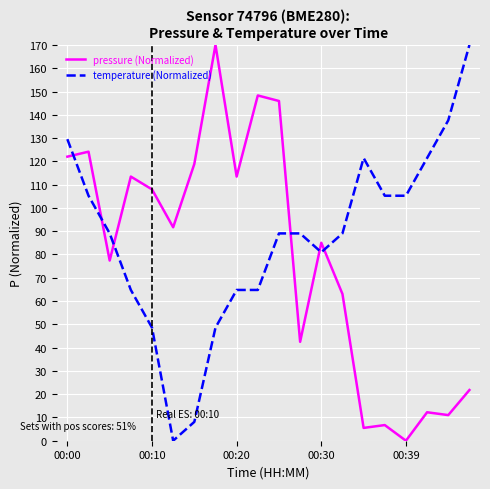

Which series has the largest total across all categories?

temperature (Normalized)